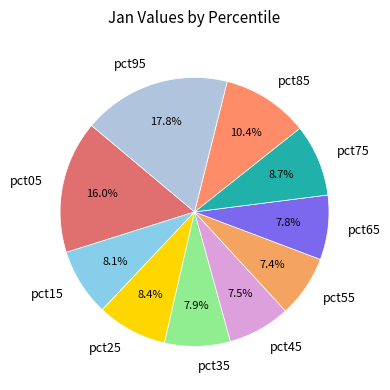

Does pct25 account for over 50% of the chart?

No